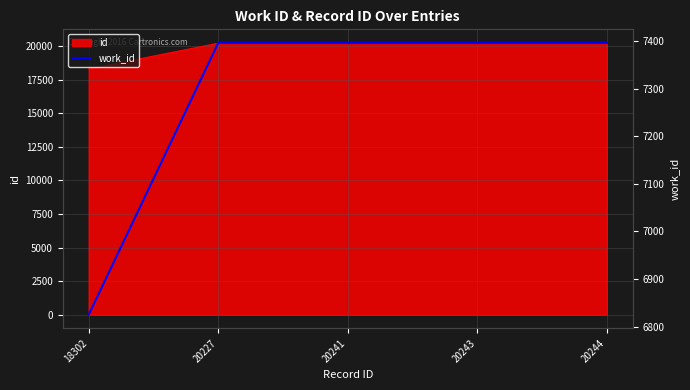

Rank the categories by value from lowest to highest.

18302, 20227, 20241, 20243, 20244